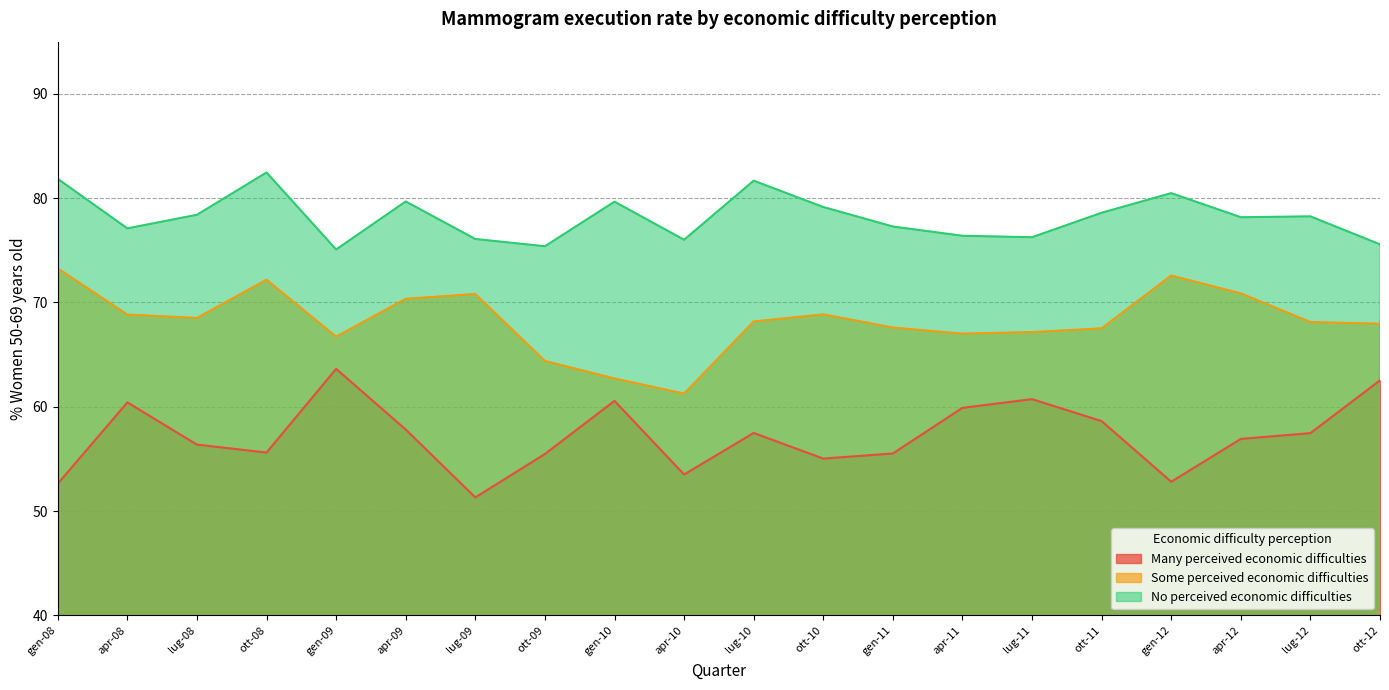

True or false: Many perceived economic difficulties and No perceived economic difficulties intersect in this chart.

False